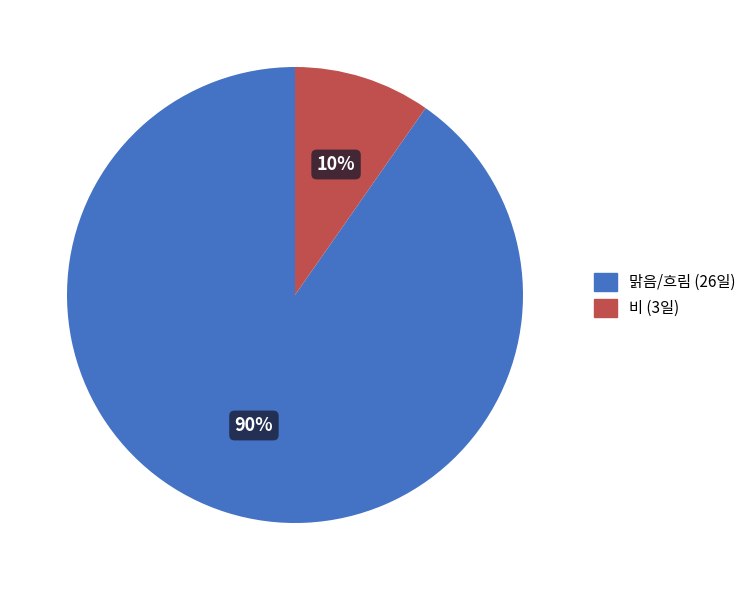

How many slices are in this pie chart?

2